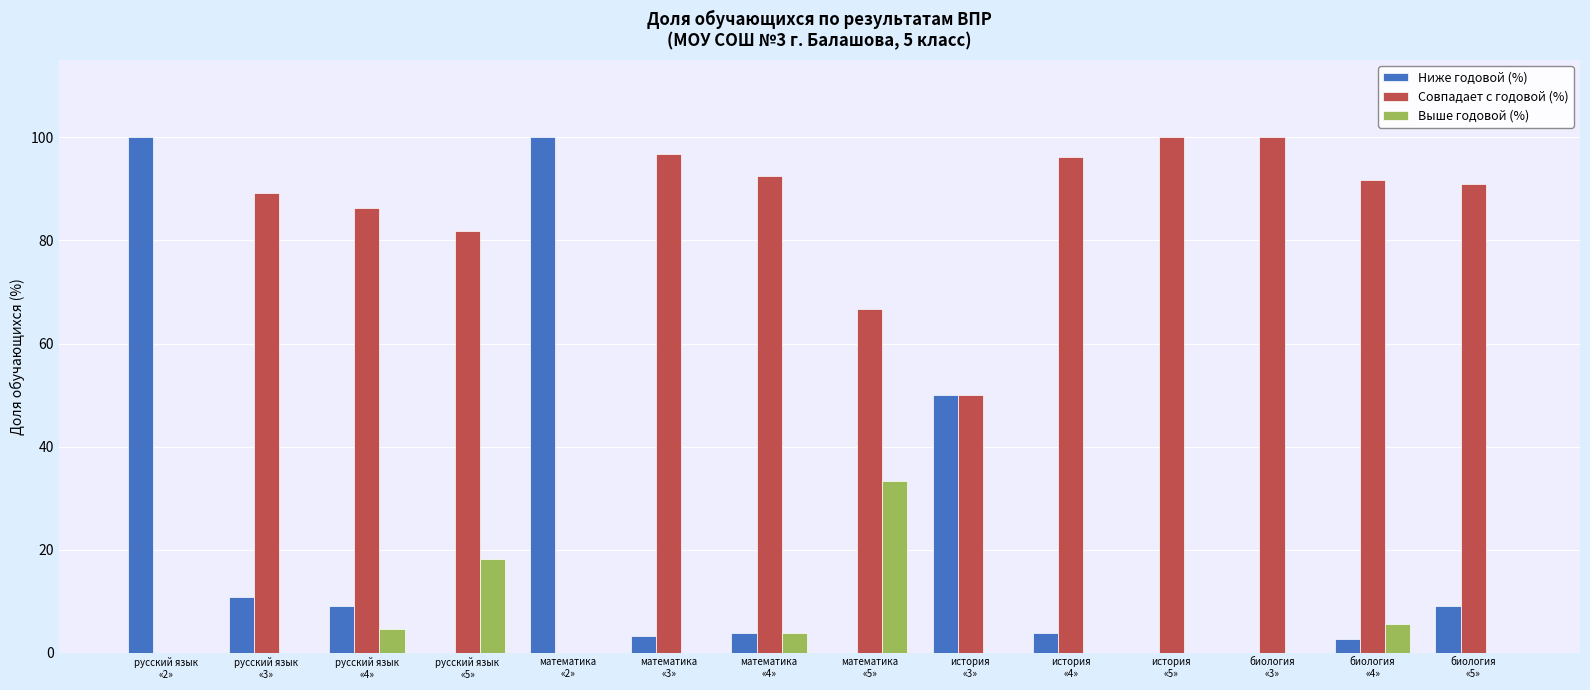

Which series has the largest total across all categories?

Совпадает с годовой (%)